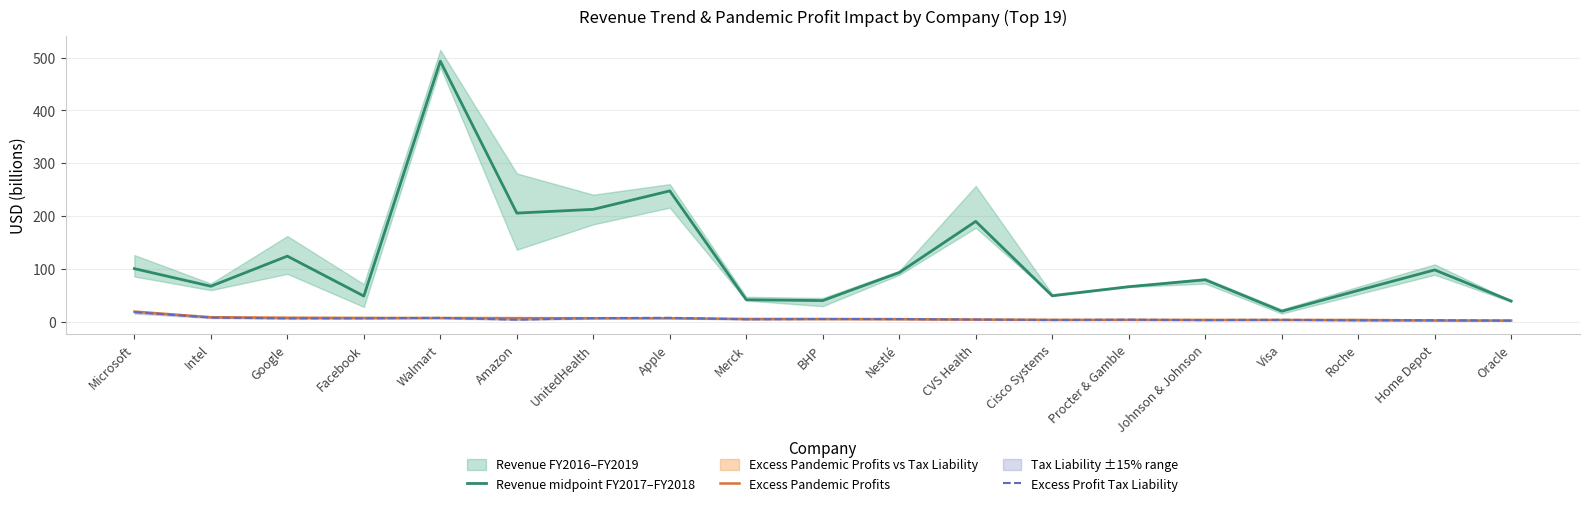

What is the highest value of the Excess Profit Tax Liability series?

17.6